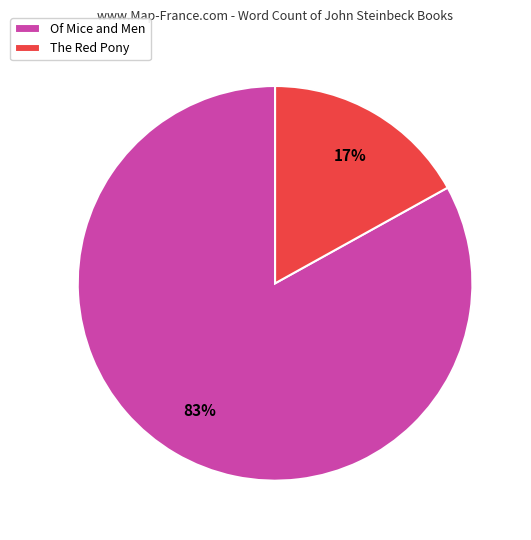

Is it true that Of Mice and Men is 83% of the pie?

True